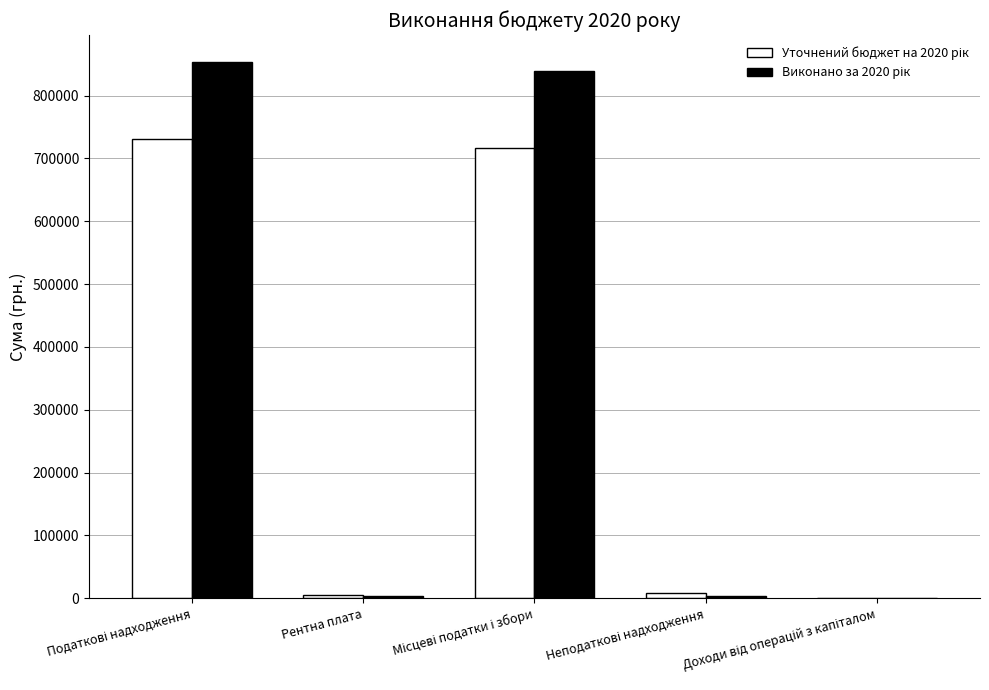

What is the difference between the maximum and minimum values in the Виконано за 2020 рік series?

853301.5